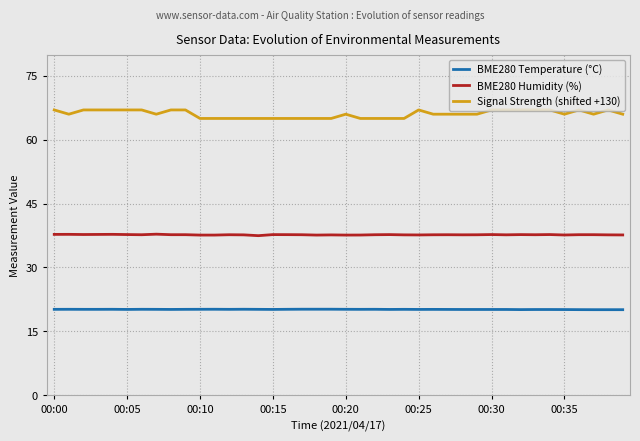

True or false: Signal Strength (shifted +130) and BME280 Temperature (°C) cross at least once.

False